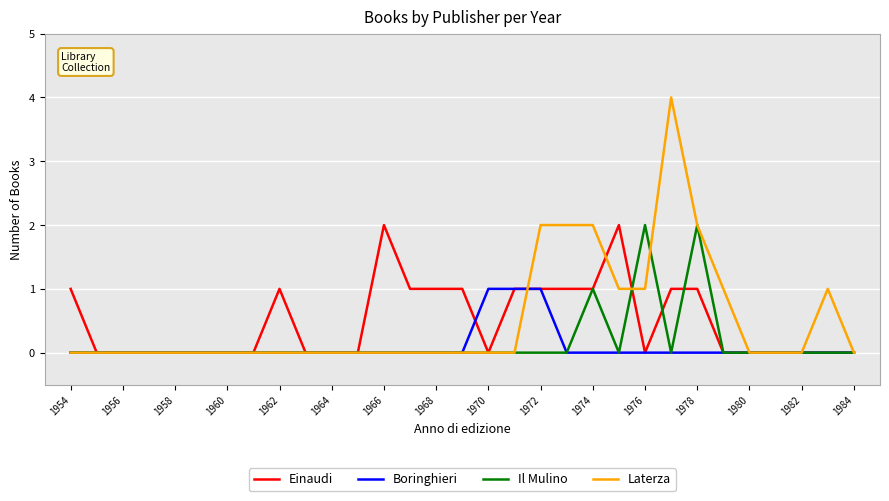

What is the average value of the Laterza series?

1